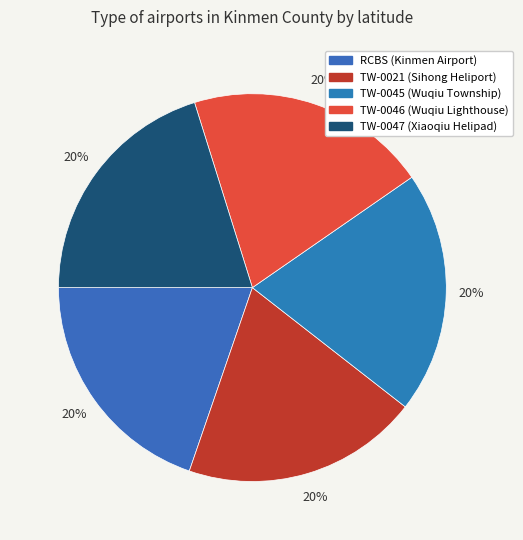

To the nearest percent, what portion does TW-0046 (Wuqiu Lighthouse) represent?

20%